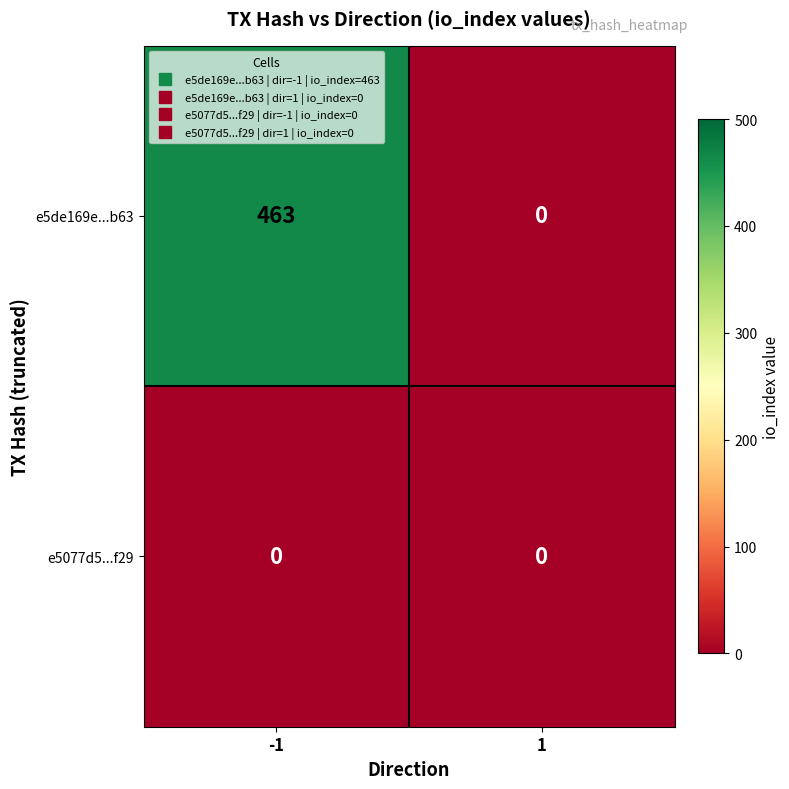

At which category is the sum across all series the highest?

-1